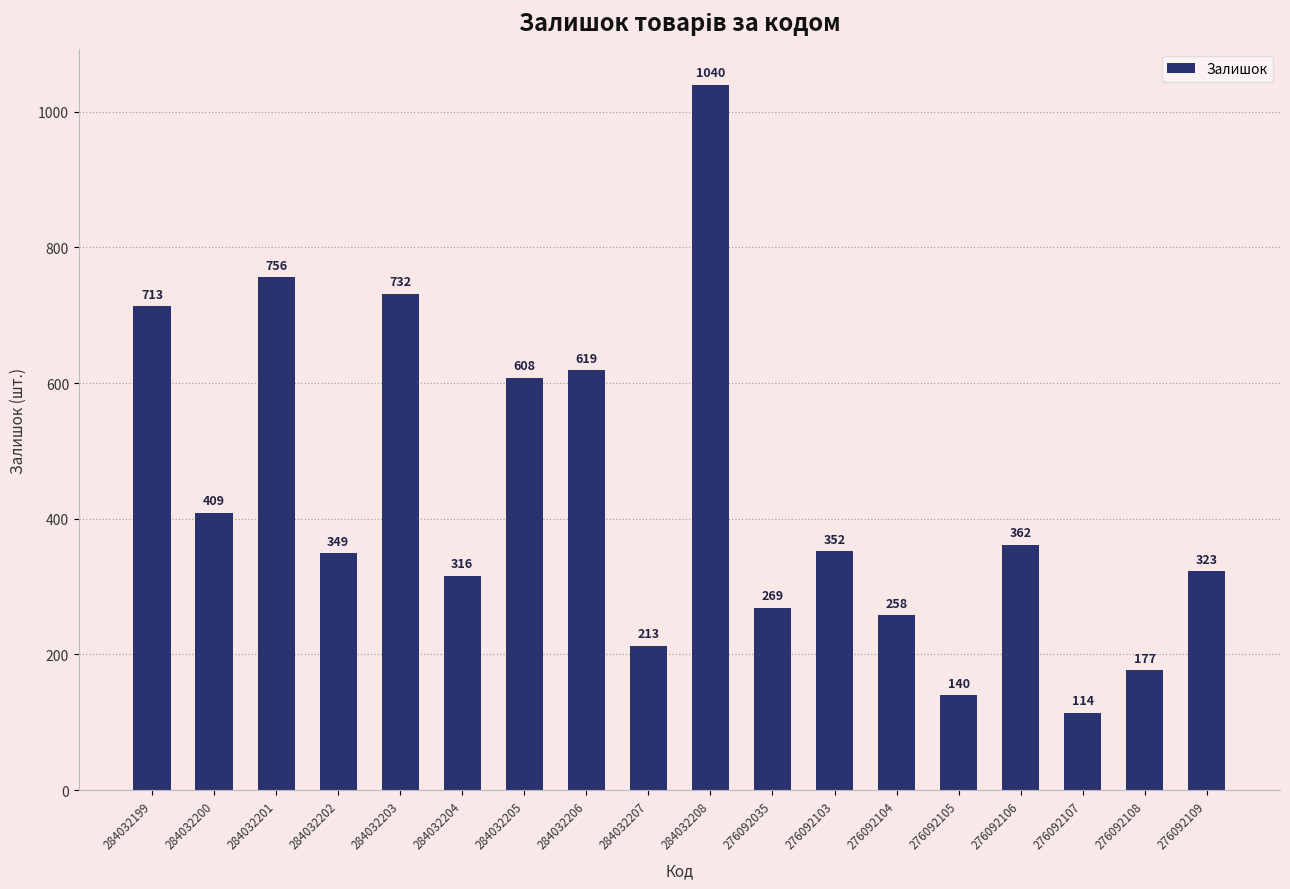

At which label is the value closest to 577?

284032205